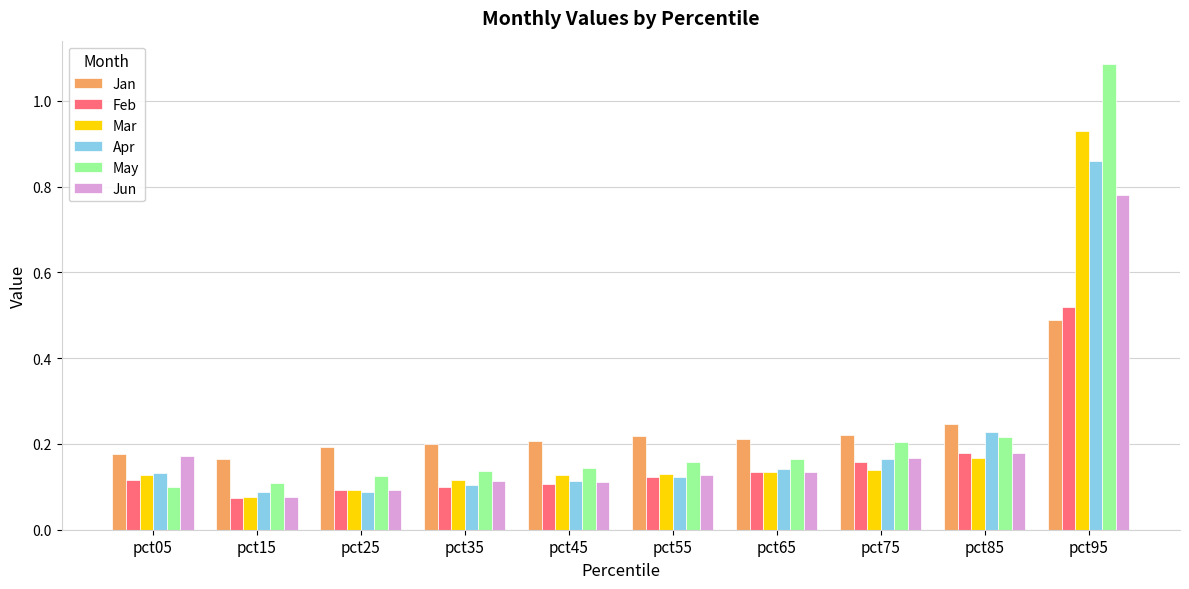

Which label corresponds to the largest value in the chart?

pct95